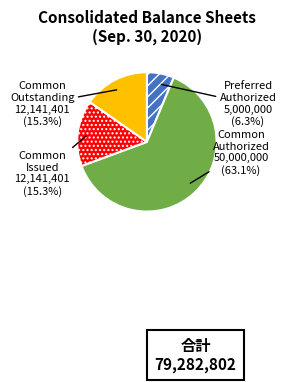

Is there a majority slice in this chart?

Yes